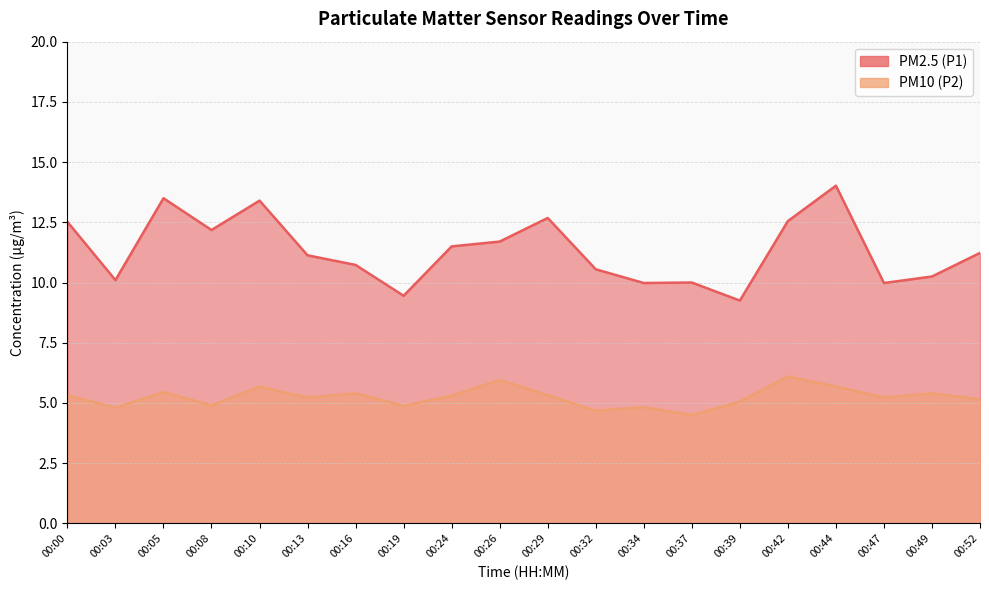

Reading right to left, what are all the values shown in this chart?

PM2.5 (P1): 00:52=11.2	00:49=10.2	00:47=10.0	00:44=14.0	00:42=12.6	00:39=9.2	00:37=10.0	00:34=10.0	00:32=10.6	00:29=12.7	00:26=11.7	00:24=11.5	00:19=9.4	00:16=10.7	00:13=11.1	00:10=13.4	00:08=12.2	00:05=13.5	00:03=10.1	00:00=12.5
PM10 (P2): 00:52=5.2	00:49=5.4	00:47=5.2	00:44=5.7	00:42=6.1	00:39=5.0	00:37=4.5	00:34=4.8	00:32=4.7	00:29=5.3	00:26=6.0	00:24=5.3	00:19=4.9	00:16=5.4	00:13=5.2	00:10=5.7	00:08=4.9	00:05=5.5	00:03=4.8	00:00=5.3